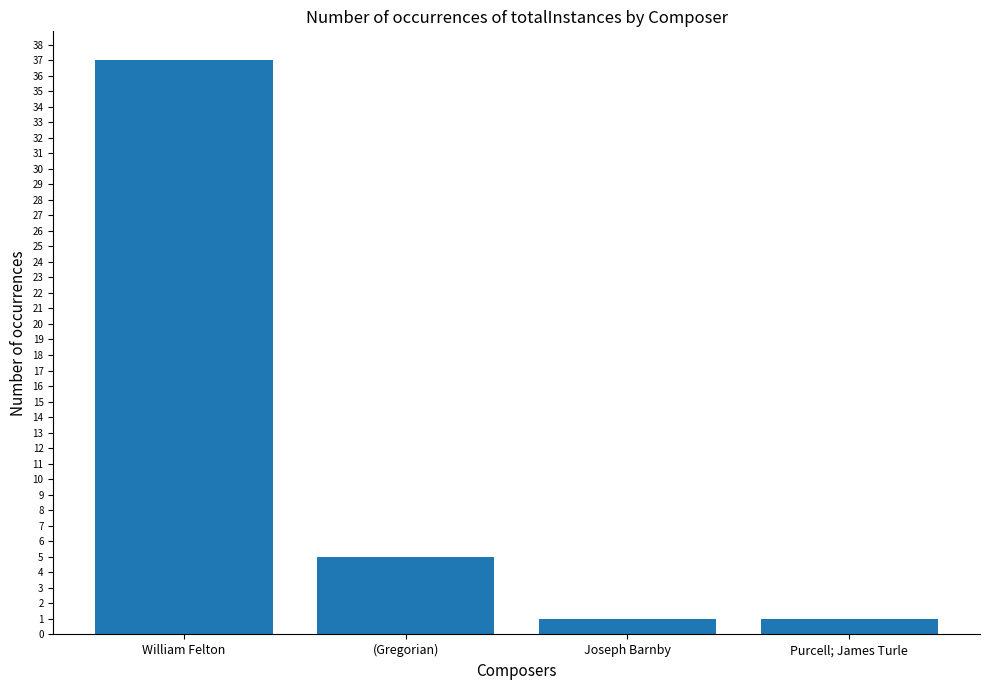

Between (Gregorian) and Purcell; James Turle, which is larger?

(Gregorian)